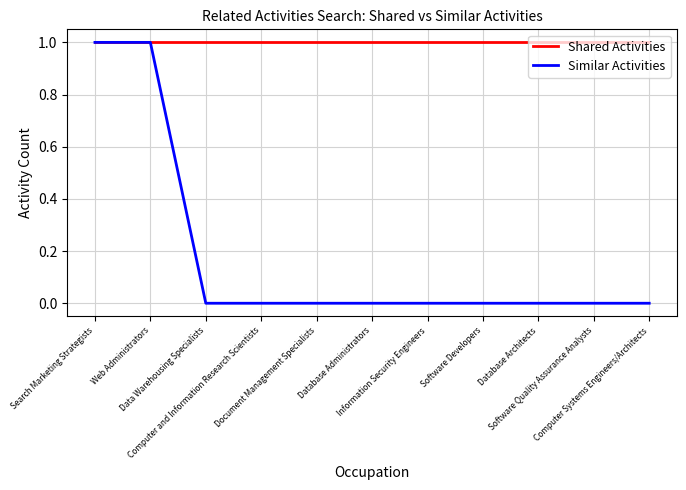

Is the value of Similar Activities at Software Quality Assurance Analysts greater than the value of Shared Activities at Document Management Specialists?

No